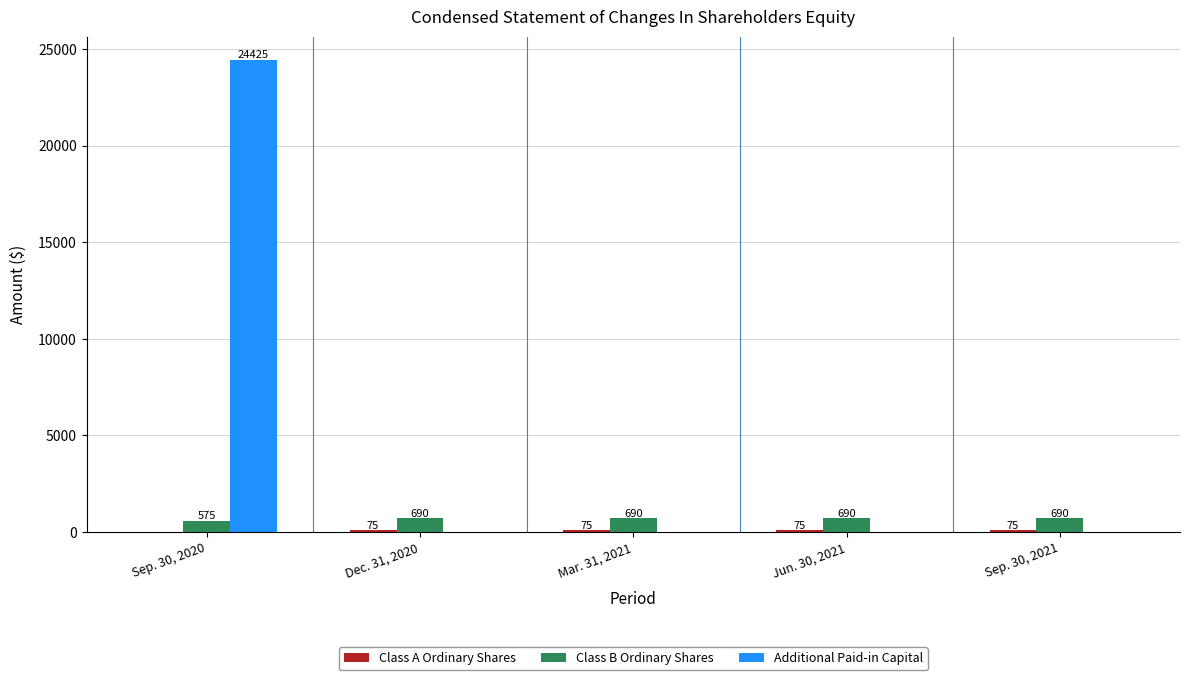

True or false: Additional Paid-in Capital has a value of 40910 at Sep. 30, 2020.

False